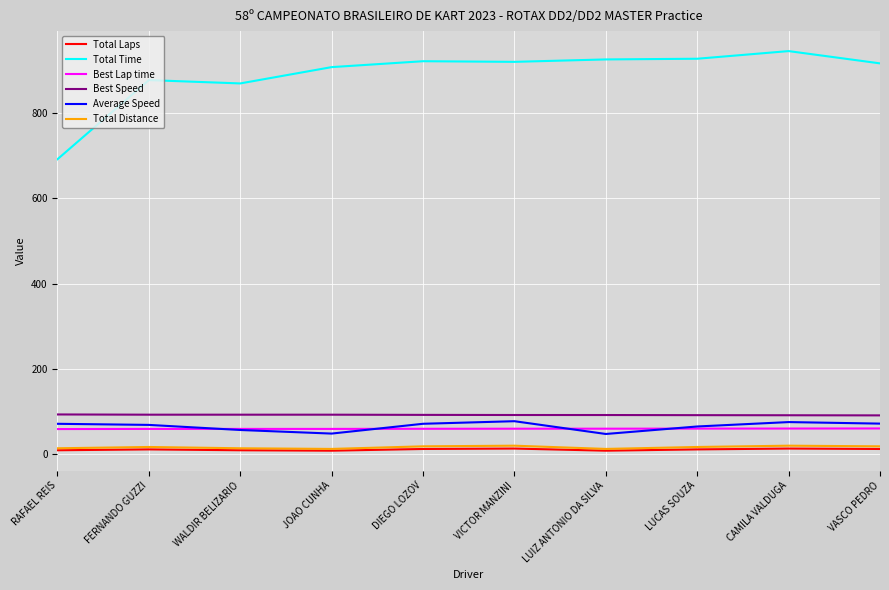

What is the maximum value for Best Lap time?

60.1